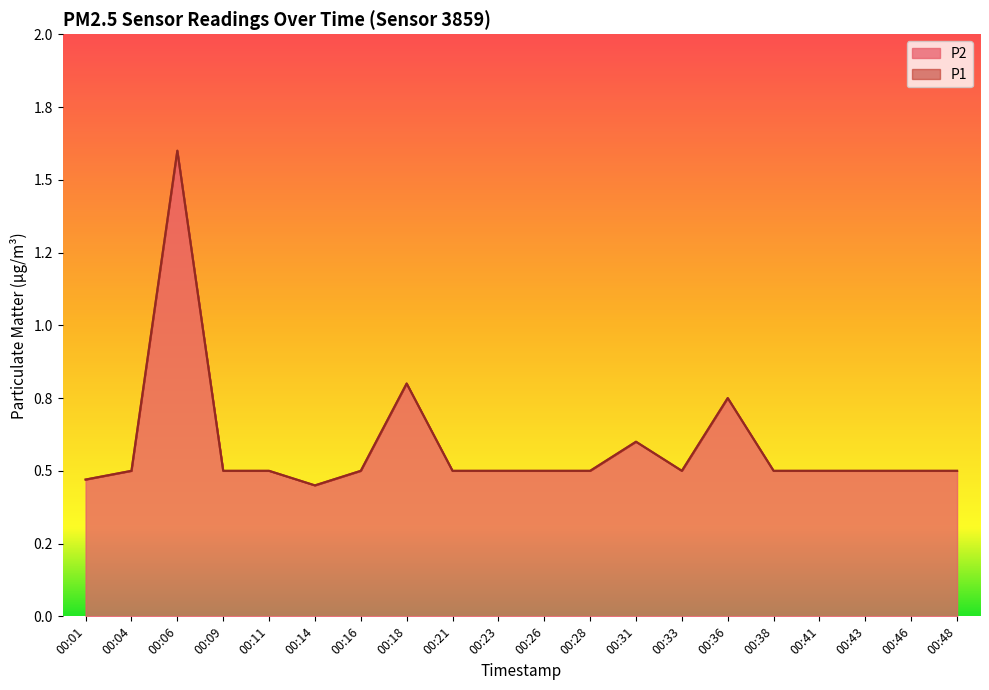

Reading right to left, transcribe all the data shown in this chart.

P1: 0.5	0.5	0.5	0.5	0.5	0.8	0.5	0.6	0.5	0.5	0.5	0.5	0.8	0.5	0.5	0.5	0.5	1.6	0.5	0.5
P2: 0.5	0.5	0.5	0.5	0.5	0.8	0.5	0.6	0.5	0.5	0.5	0.5	0.8	0.5	0.5	0.5	0.5	1.6	0.5	0.5